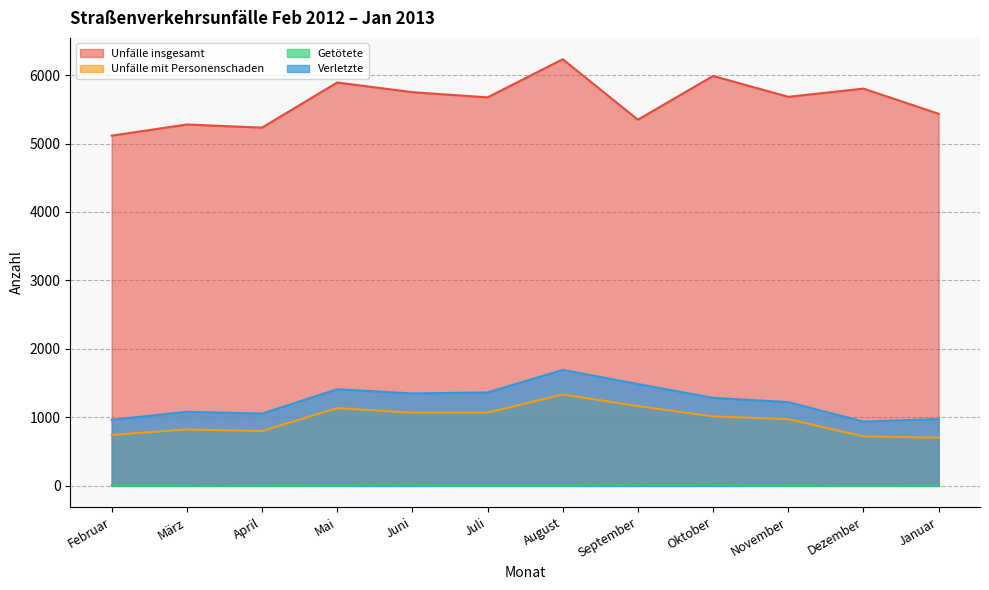

What is the value of the Getötete point at the 2nd from the left?

5